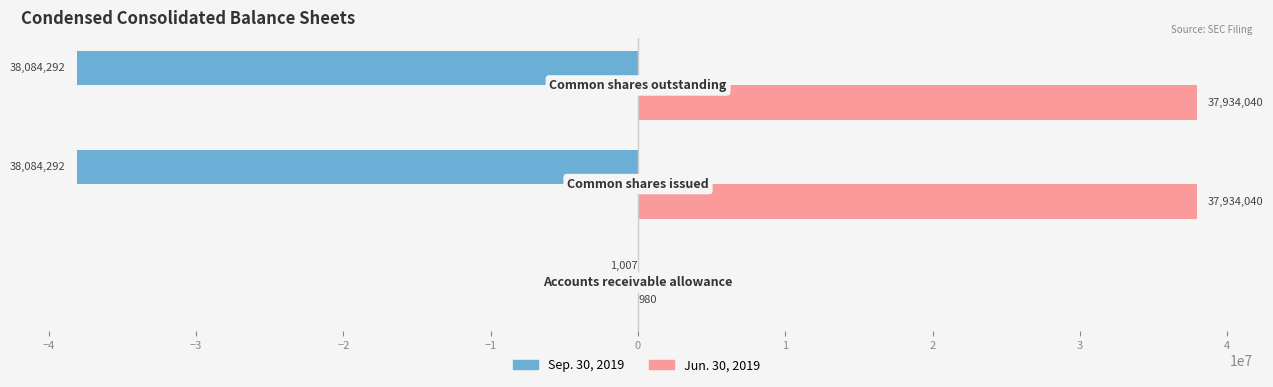

What is the sum of all Jun. 30, 2019 values?

75869060